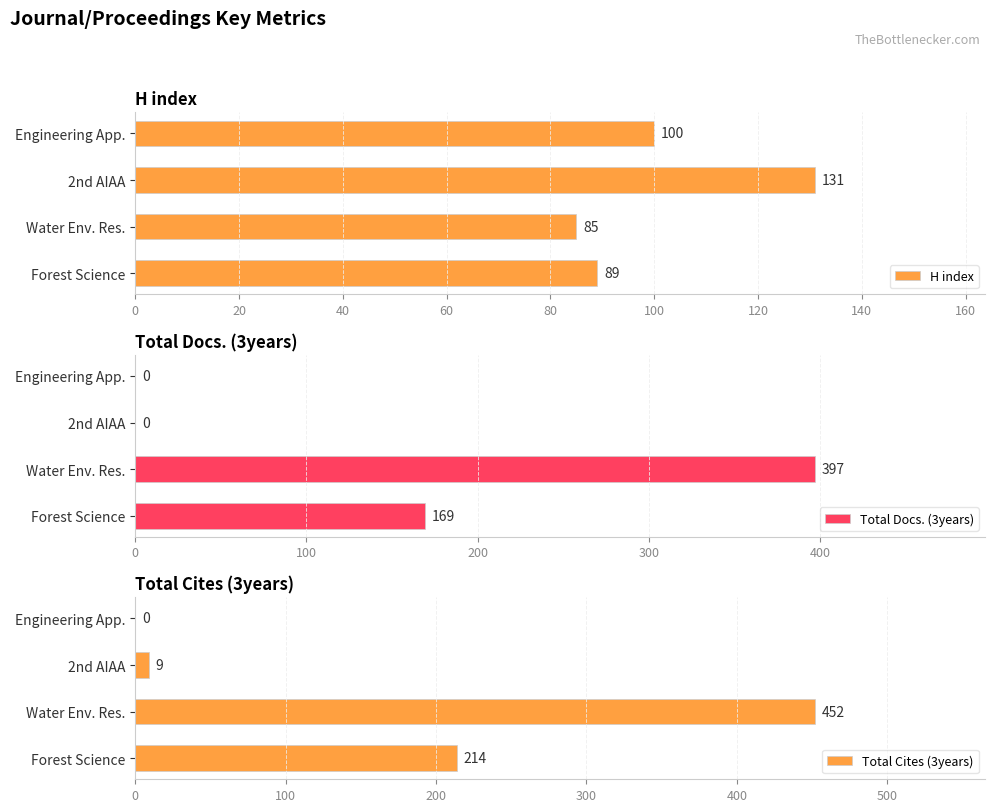

Reading right to left, transcribe all the data shown in this chart.

H index: 100	131	85	89
Total Docs. (3years): 0	0	397	169
Total Cites (3years): 0	9	452	214